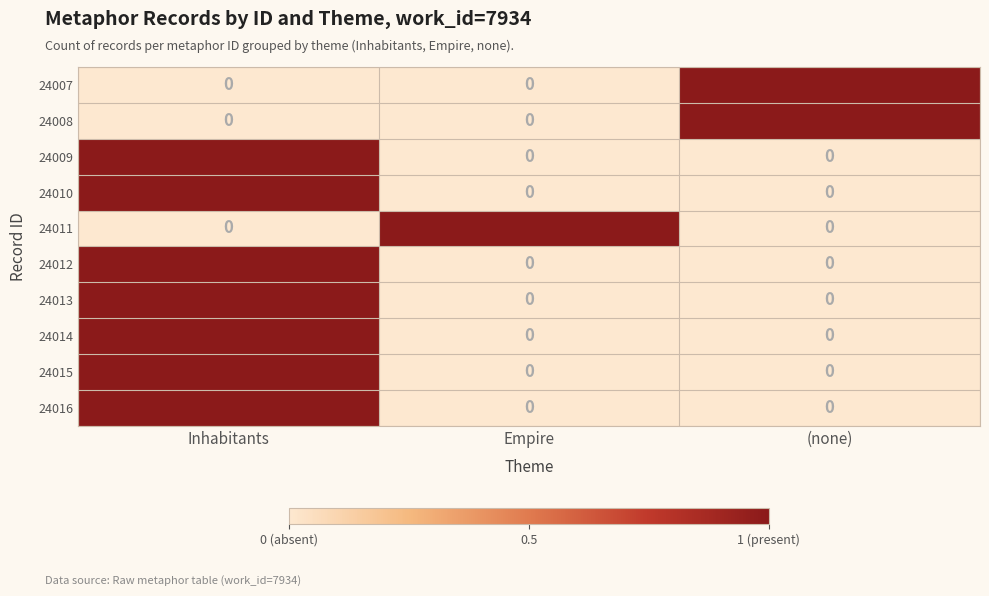

Count the 24011 values in the range 0 to 1.

3